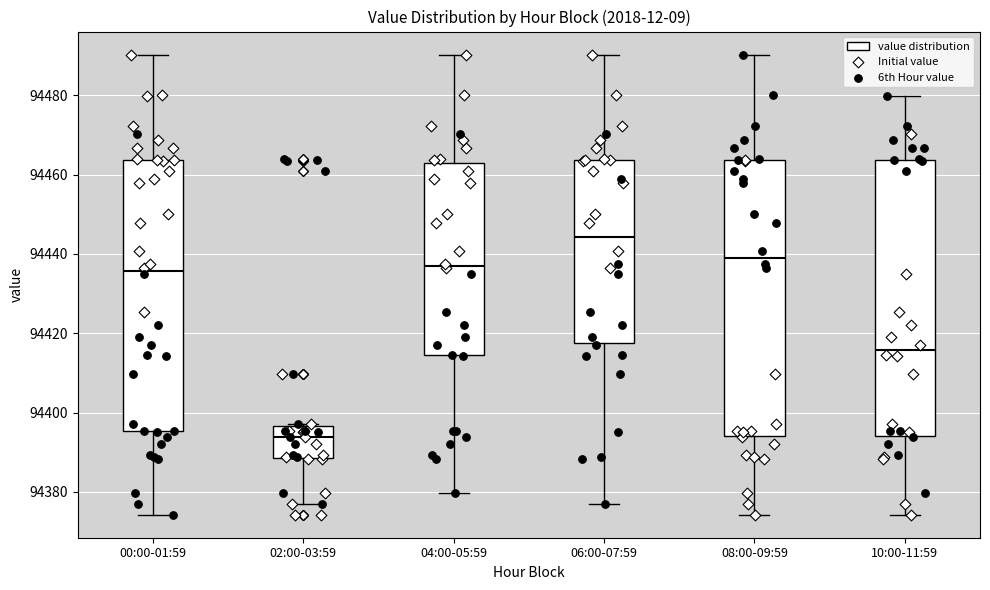

Reading left to right, read every box against the y-axis: the position of its median line, the range the box covers, and the ends of its whiskers. The values are not printed on the chart, so give them approximately, as read against the axis.

00:00-01:59: median 94436, box 94396 to 94464, whiskers 94374 to 94490
02:00-03:59: median 94394, box 94388 to 94396, whiskers 94376 to 94398
04:00-05:59: median 94436, box 94414 to 94462, whiskers 94380 to 94490
06:00-07:59: median 94444, box 94418 to 94464, whiskers 94376 to 94490
08:00-09:59: median 94440, box 94394 to 94464, whiskers 94374 to 94490
10:00-11:59: median 94416, box 94394 to 94464, whiskers 94374 to 94480